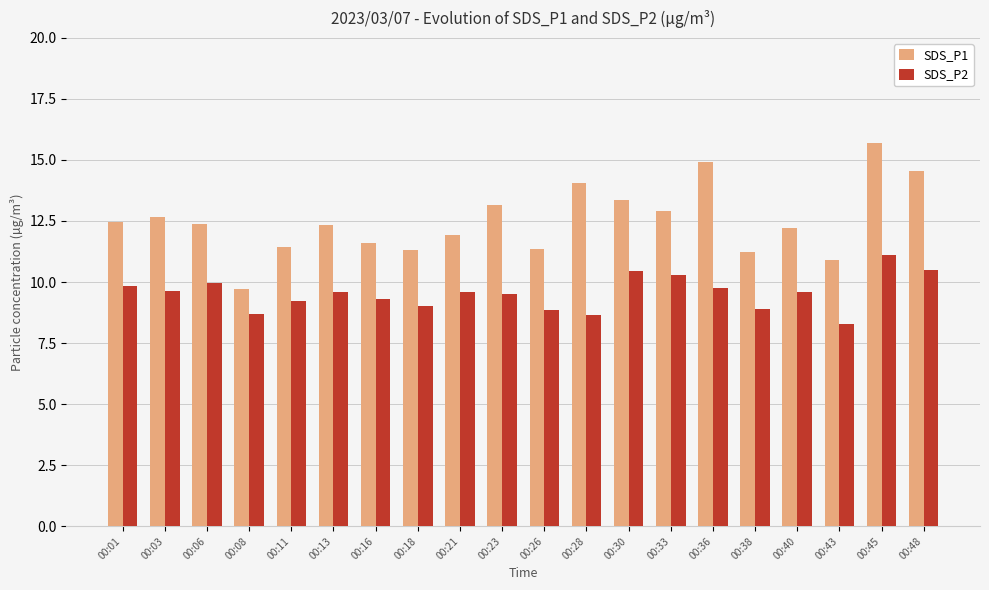

At 00:36, list the series in order from largest to smallest.

SDS_P1, SDS_P2